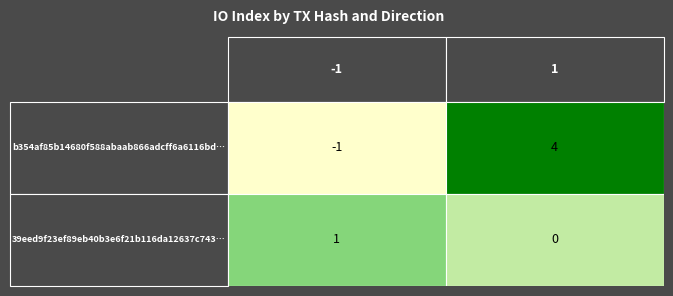

How many categories are shown in the chart?

2